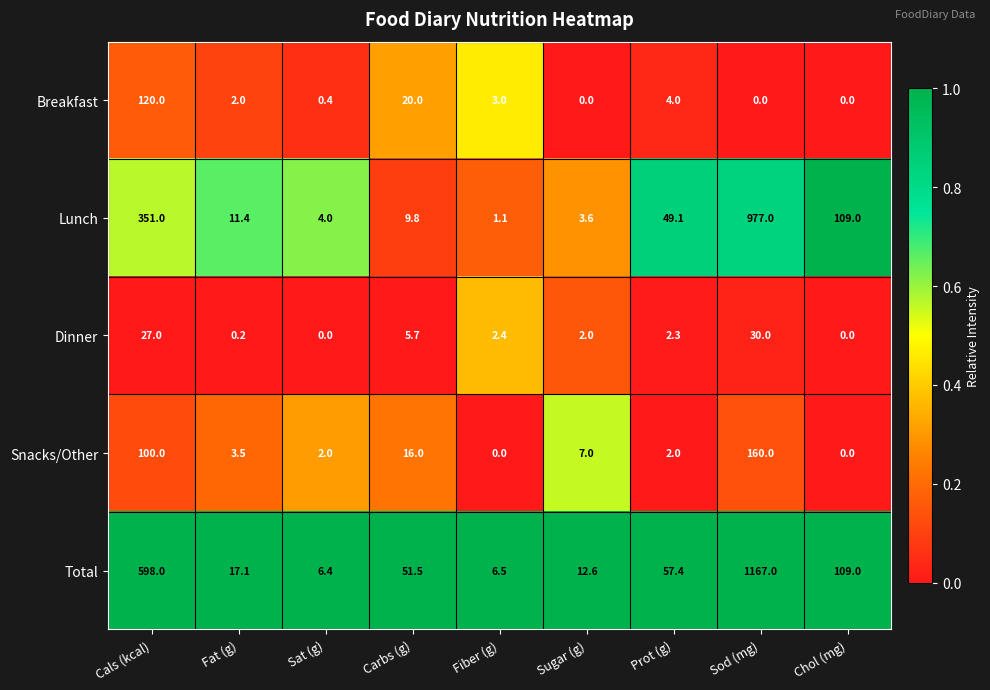

What is the spread (max minus min) of values at Prot (g)?

55.4